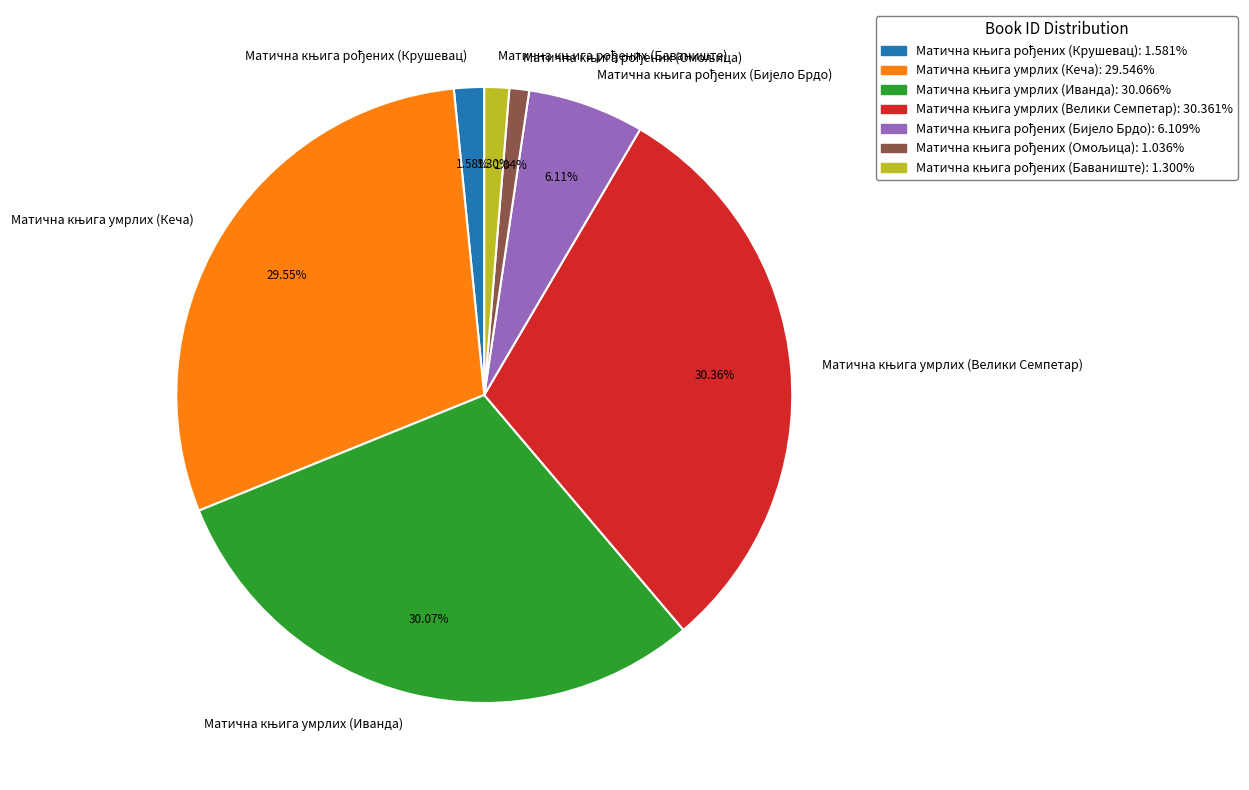

Is there a majority slice in this chart?

No